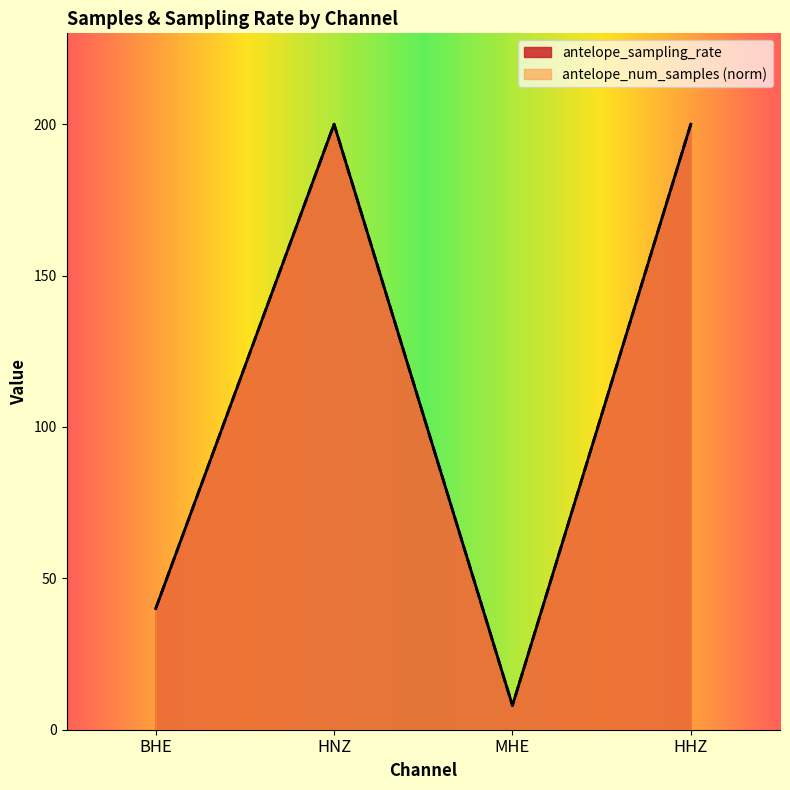

At which label is antelope_sampling_rate closest to 104?

BHE